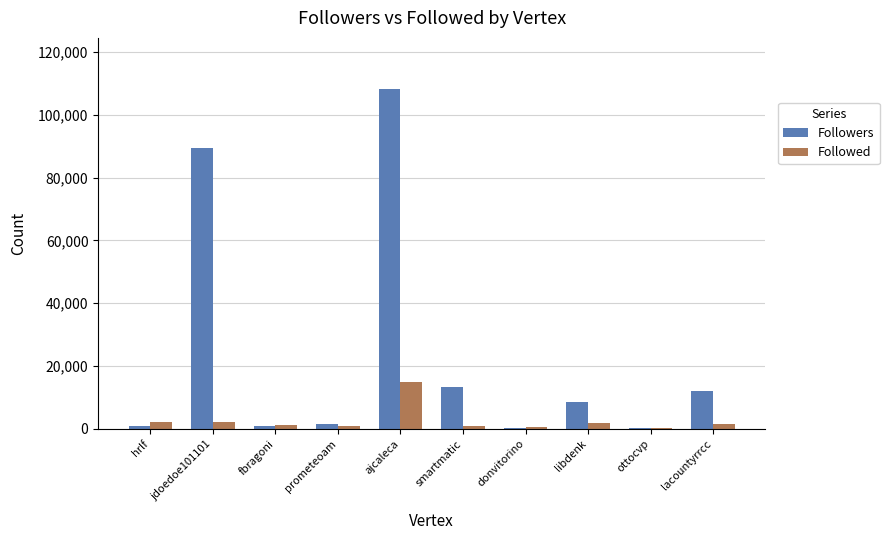

How many groups of bars are there?

10